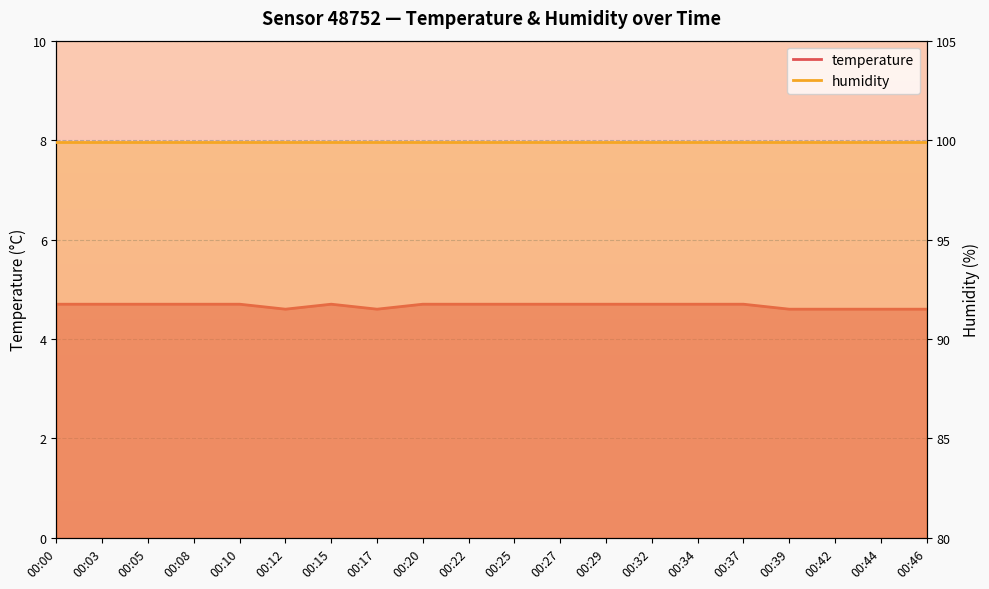

How many interior local valleys (lower than both neighbors) does the data have?

2